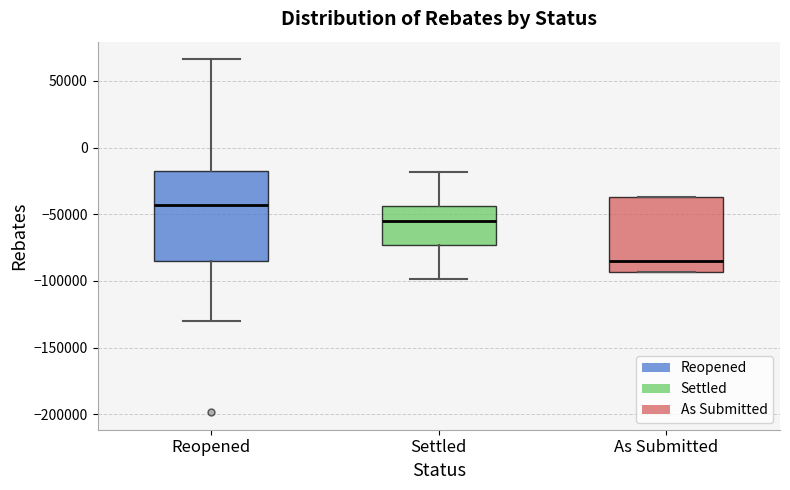

Comparing the boxes themselves (not the whiskers), which one is the tallest?

Reopened